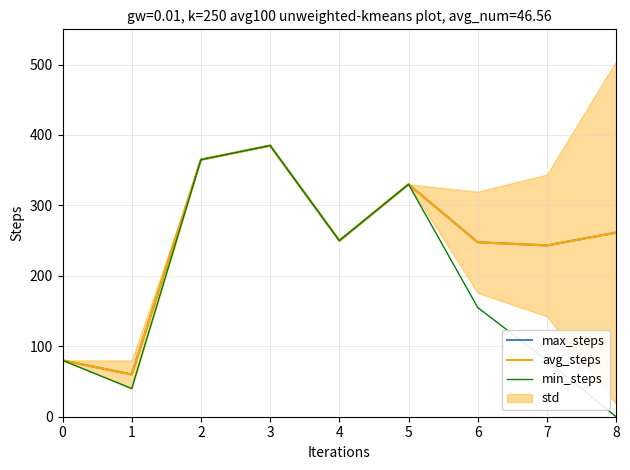

True or false: min_steps and avg_steps cross at least once.

False